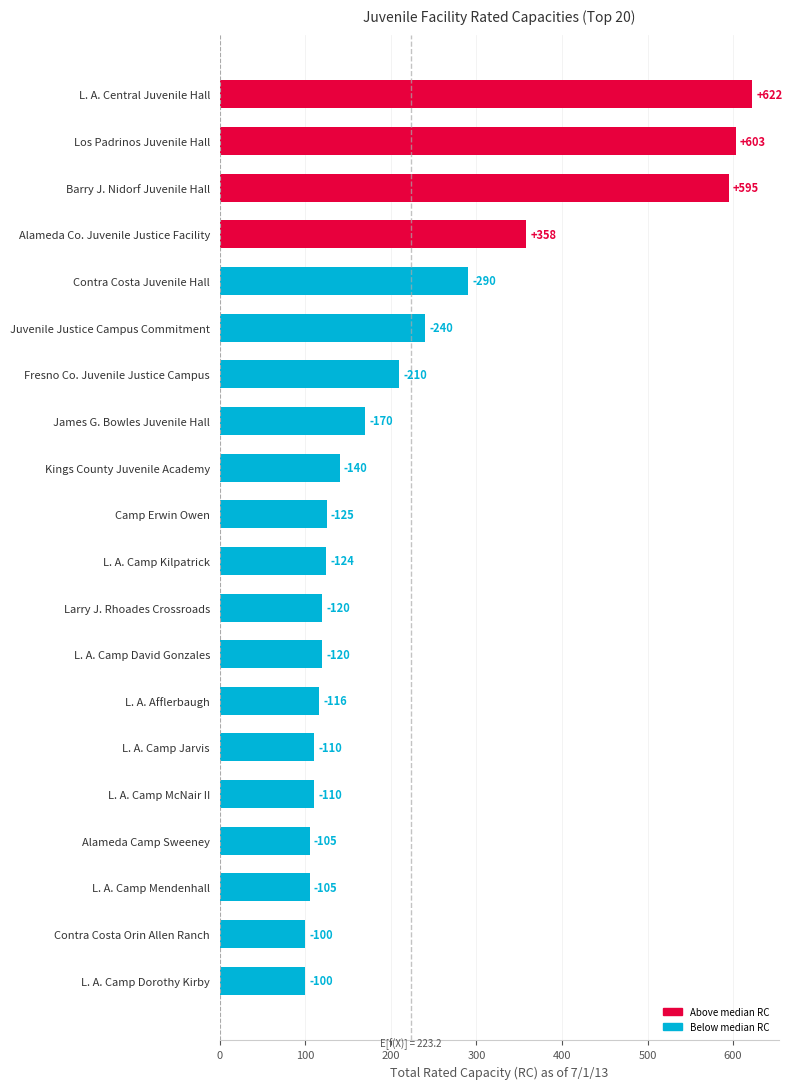

Are the bars horizontal?

Yes